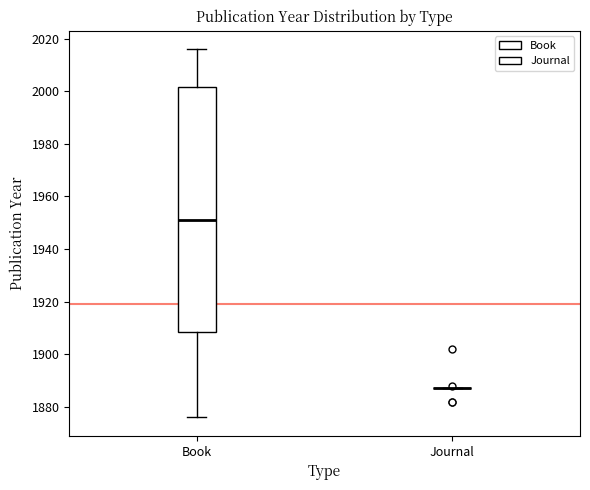

Which box is the tallest, from its lower edge to its upper edge?

Book